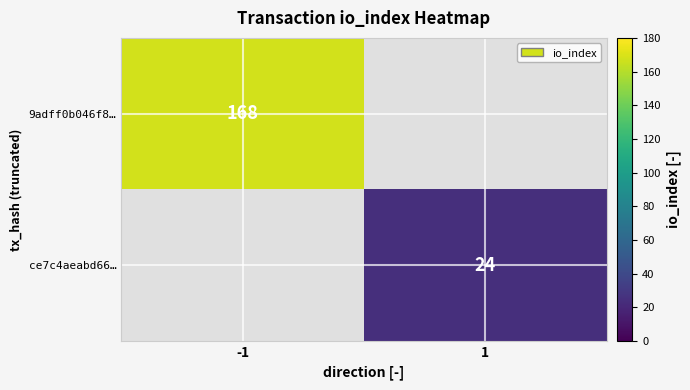

How many categories are shown in the chart?

2